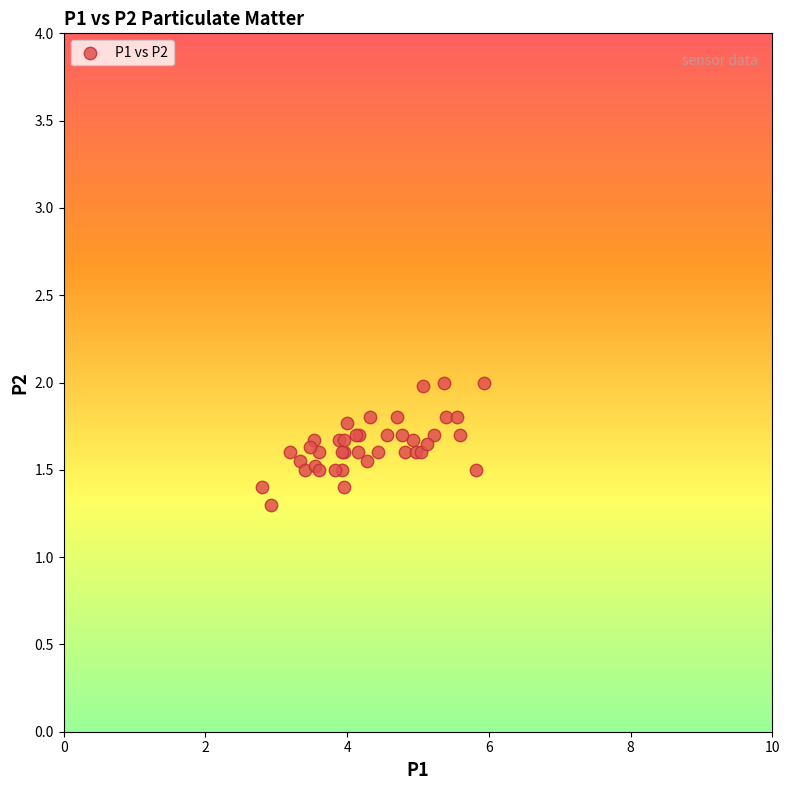

What Y value in the scatter plot is closest to 1?

1.3